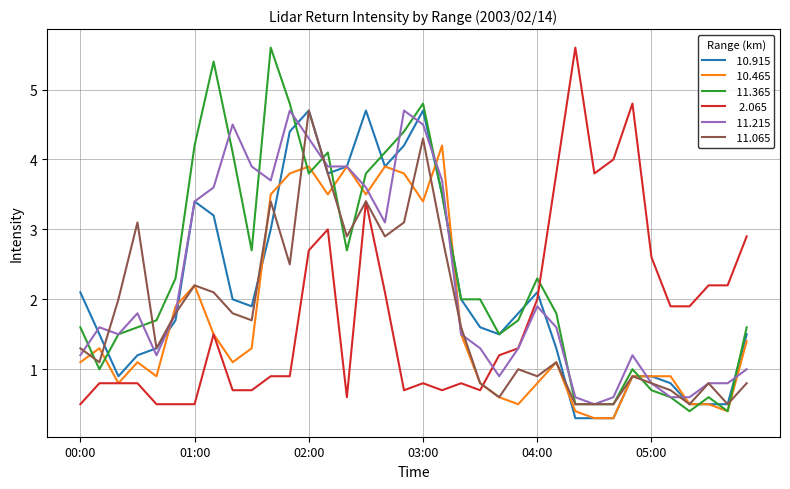

What is the smallest value displayed?

0.3